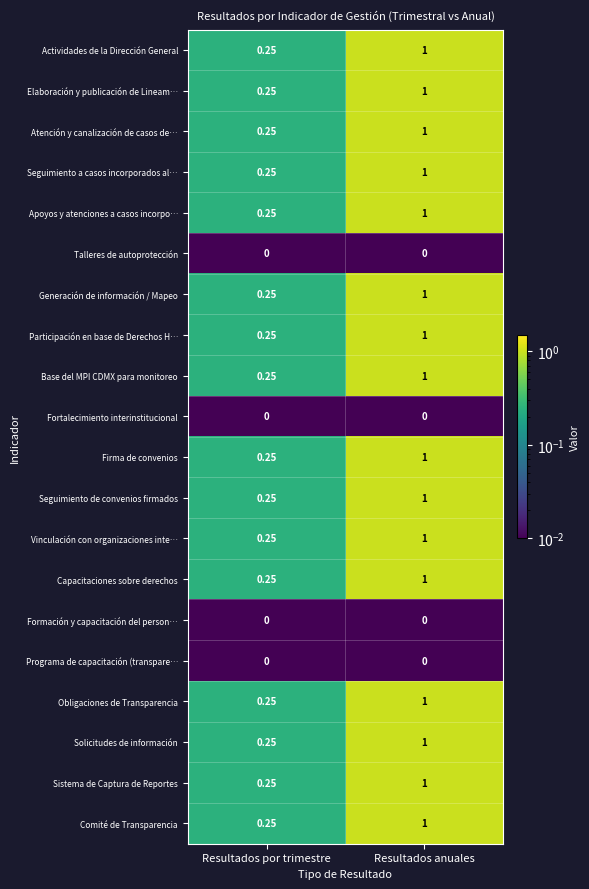

List the labels in order of Seguimiento a casos incorporados al… value, largest first.

Resultados anuales, Resultados por trimestre